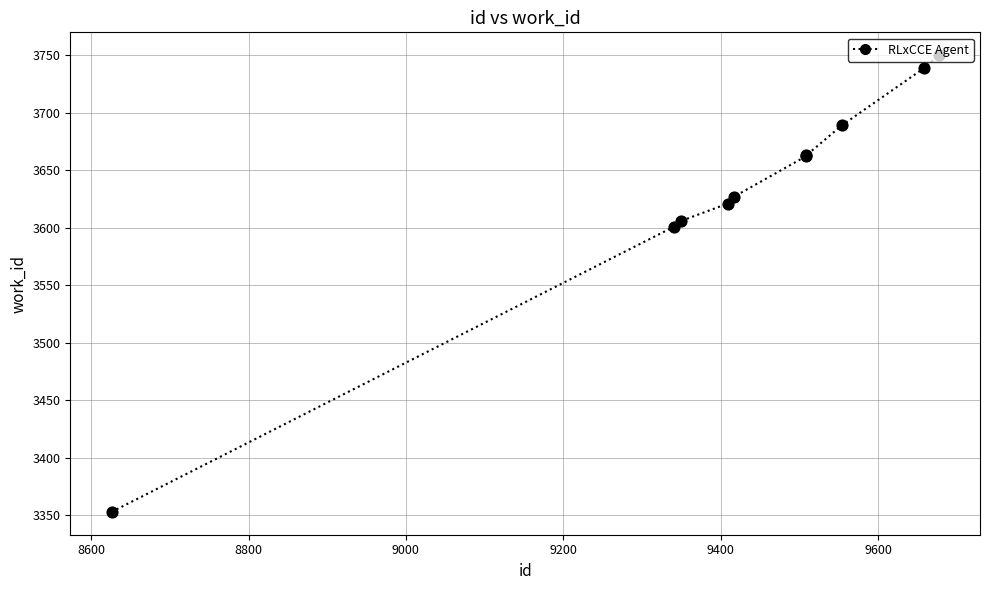

What is the maximum value shown in the chart?

3750